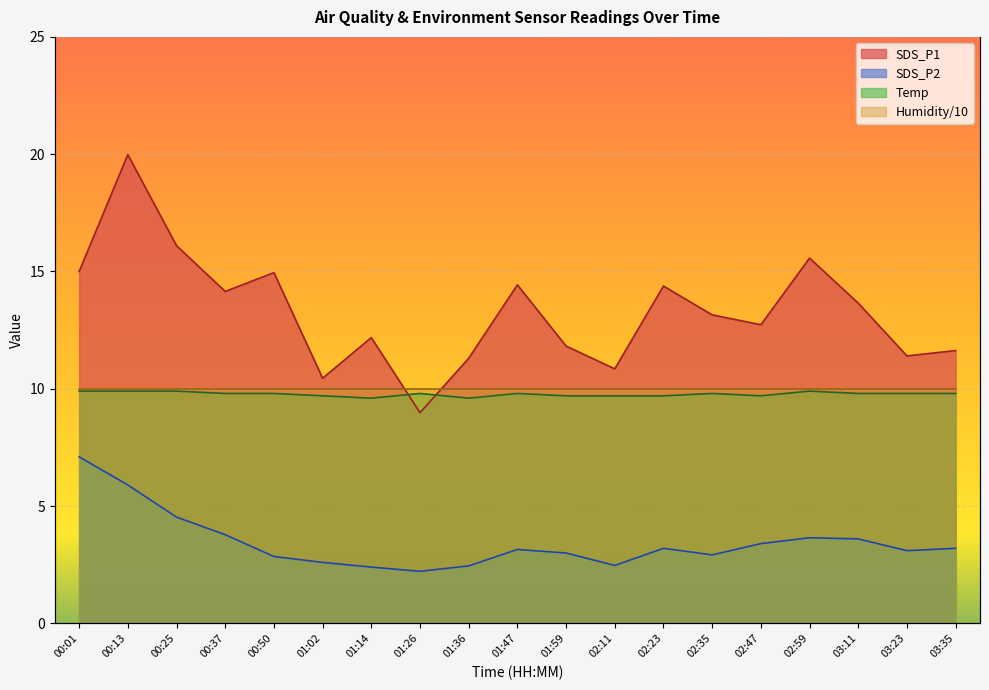

True or false: SDS_P2 has more than 0 interior local peaks.

True